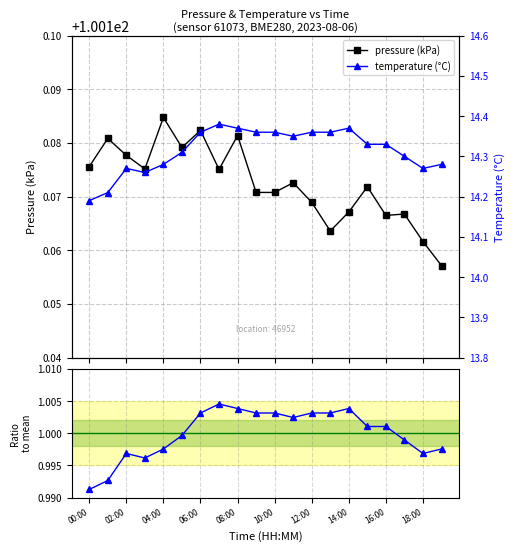

What is the value of the temperature (°C) point at the 7th from the left?

14.4